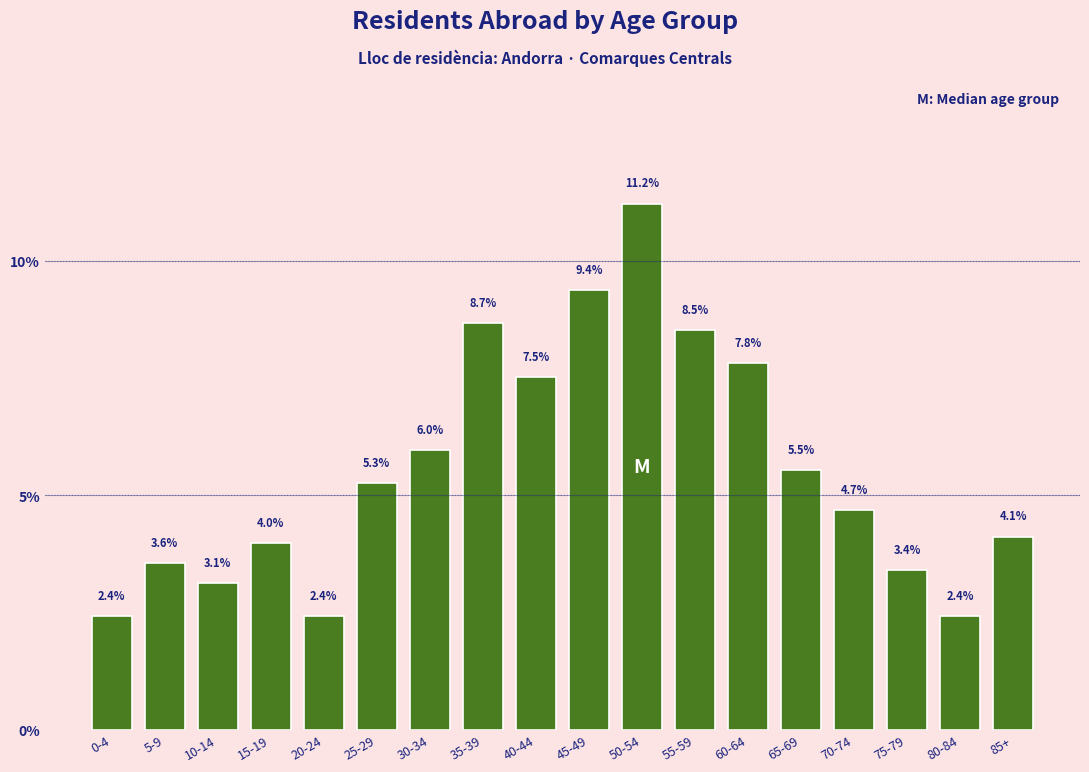

Reading right to left, transcribe all the data shown in this chart.

4.1	2.4	3.4	4.7	5.5	7.8	8.5	11.2	9.4	7.5	8.7	6.0	5.3	2.4	4.0	3.1	3.6	2.4